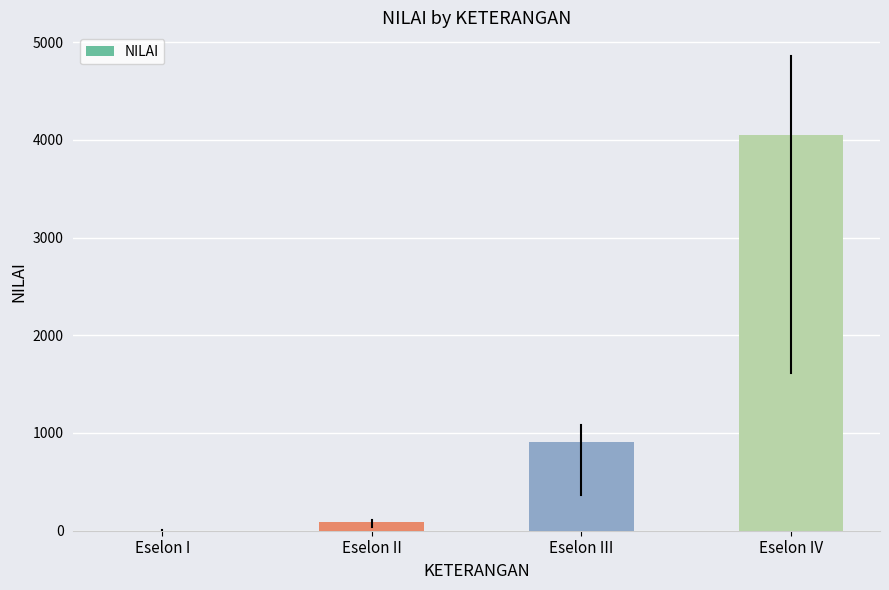

What is the average value?

1262